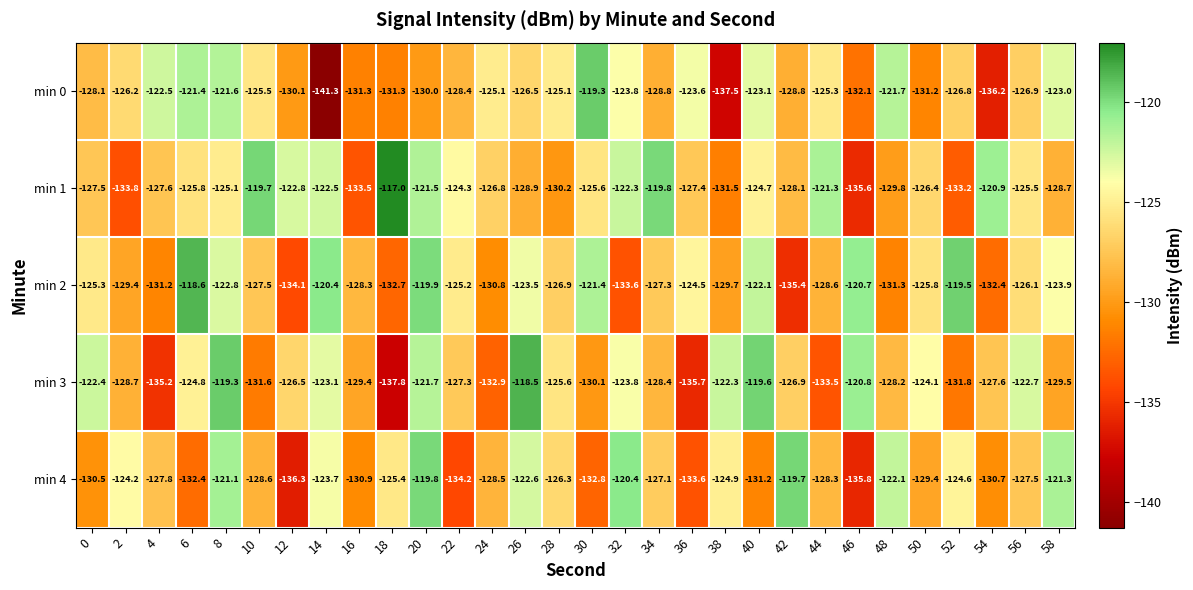

Which series has the largest total across all categories?

min 1